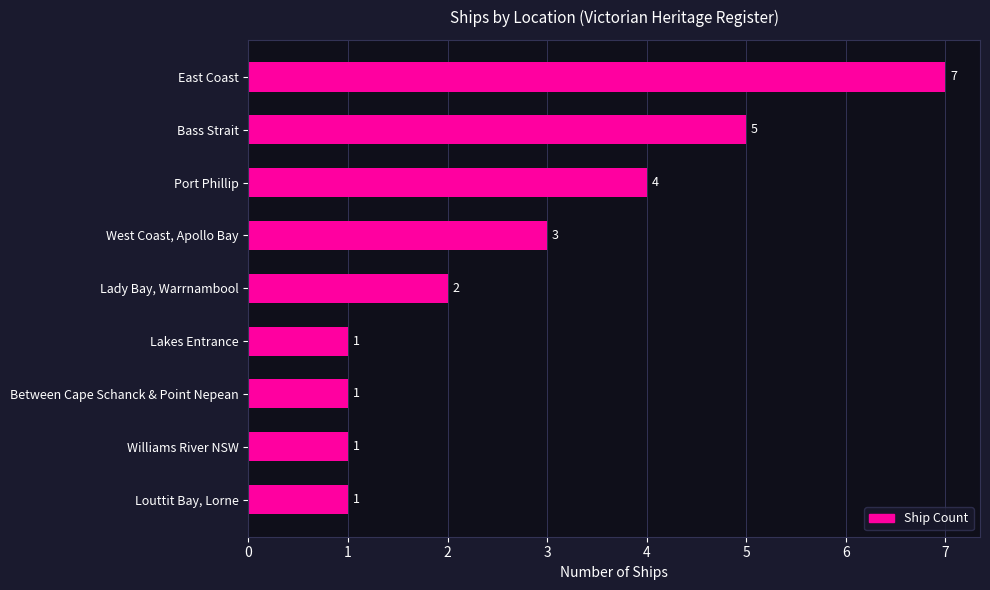

Between West Coast, Apollo Bay and Between Cape Schanck & Point Nepean, which is larger?

West Coast, Apollo Bay